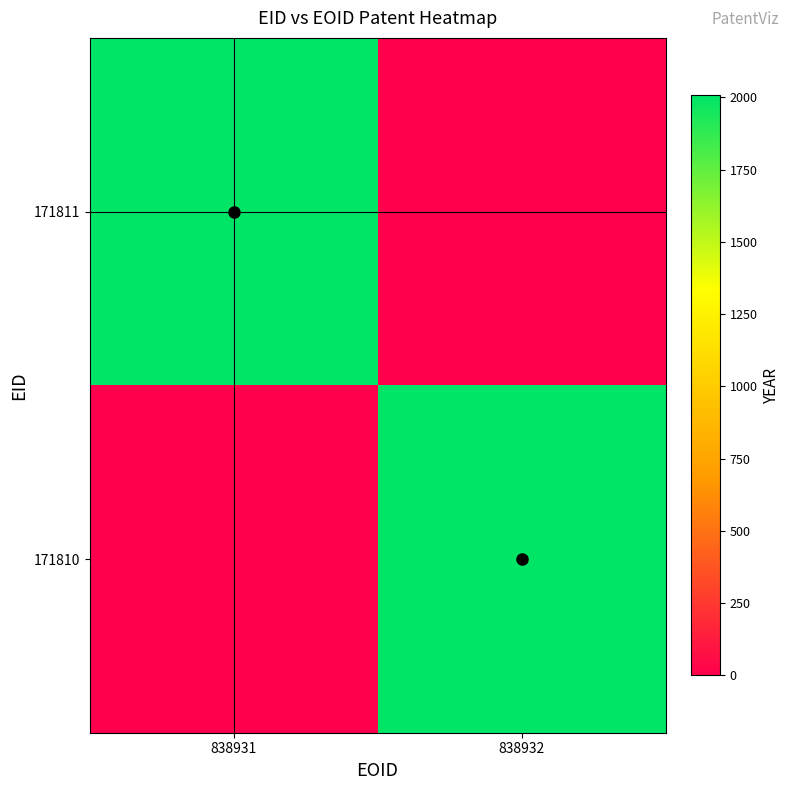

Reading left to right, list all the values displayed in this chart.

171811: 838931=2007	838932=0
171810: 838931=0	838932=2007